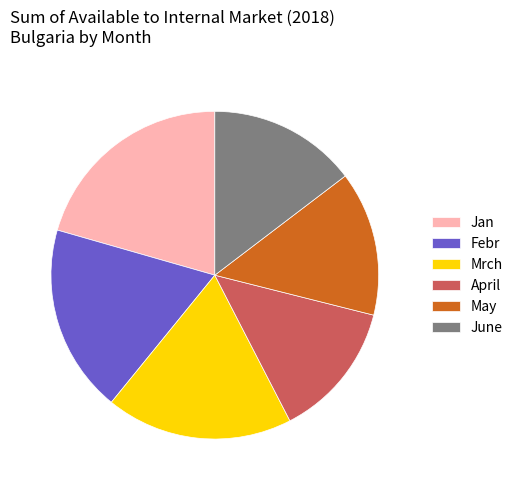

Is the sum of June and Jan greater than half?

No